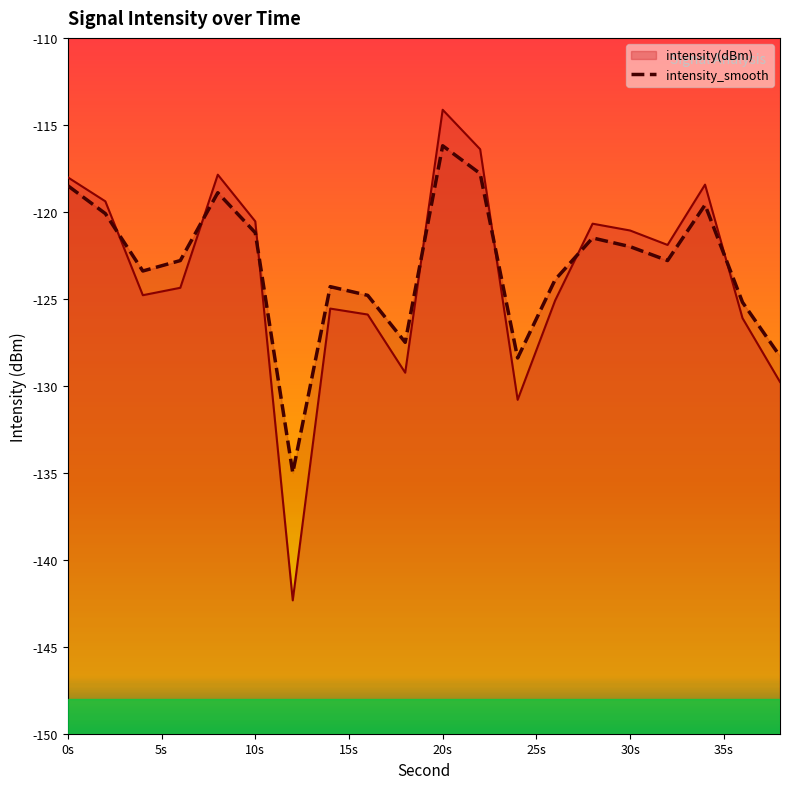

The value at 35s is -78.5. True or false?

False